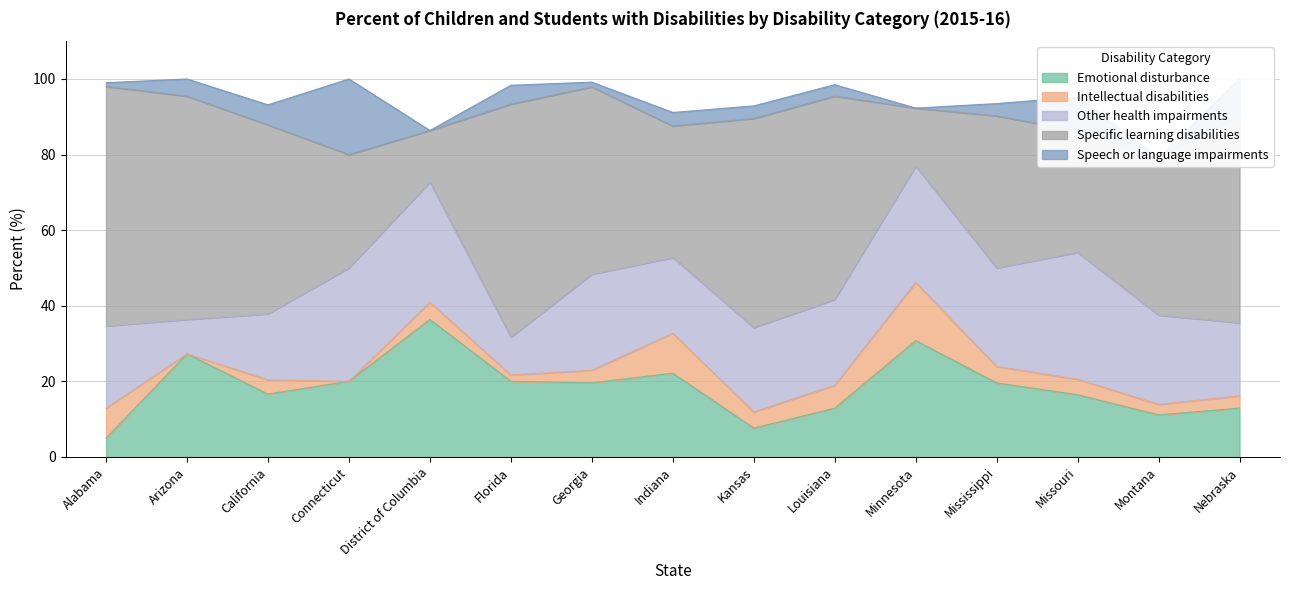

How many data points in Intellectual disabilities are above 4?

8